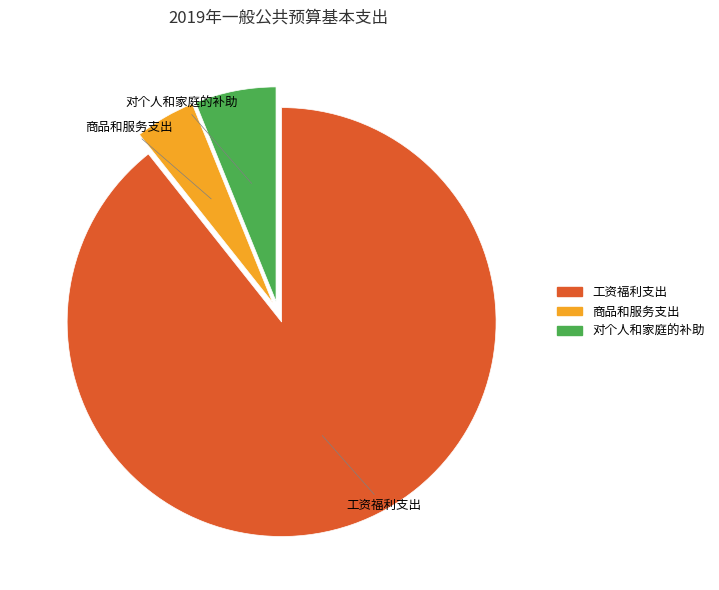

Does any single category account for the majority?

Yes